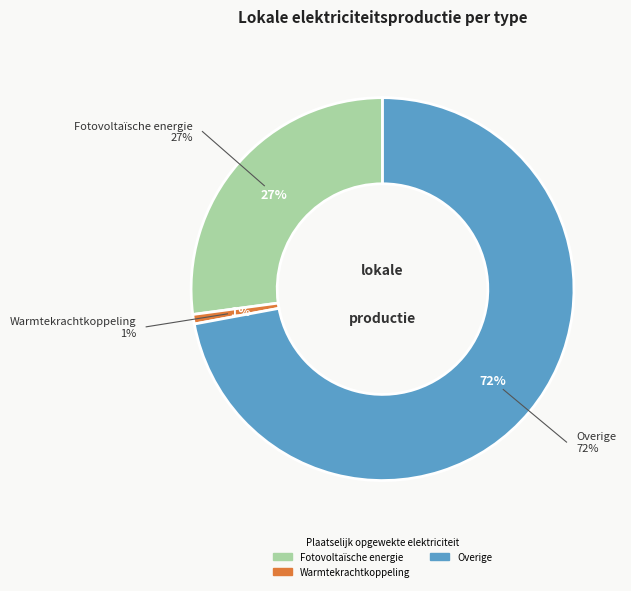

The Overige slice represents 64% of the pie. True or false?

False